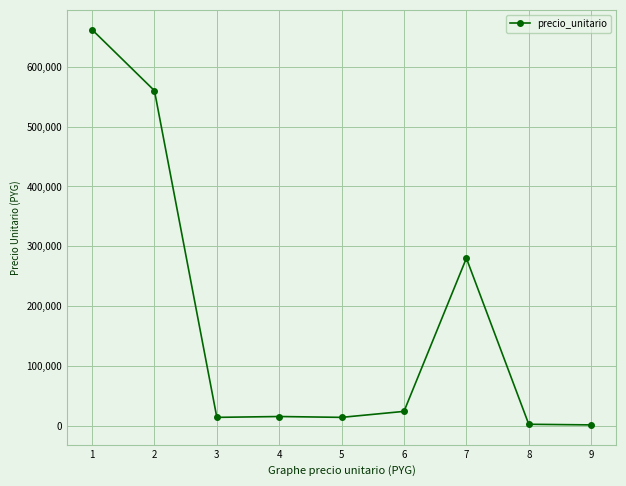

The value at 7 is 116120. True or false?

False